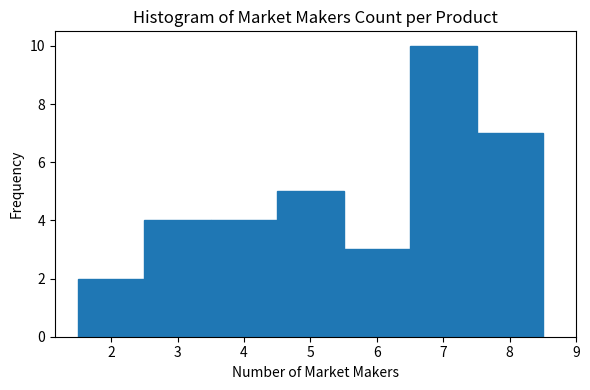

How tall is the bar that spans 5.5 to 6.5 on the x-axis? The values are not printed on the chart, so give them approximately, as read against the axis.

3